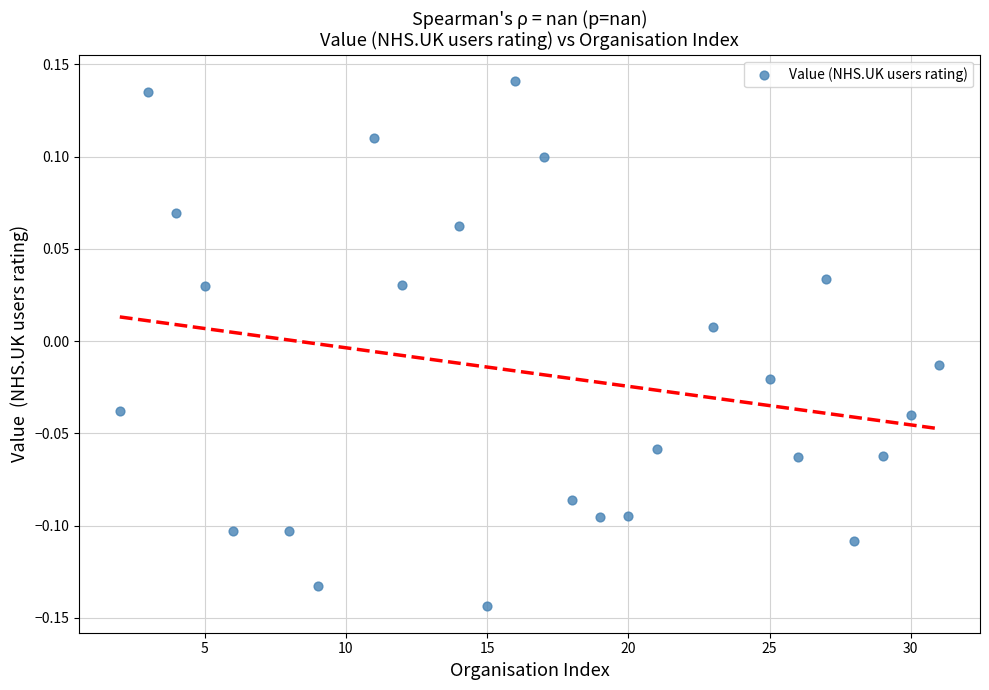

What is the range of Y values (max minus min)?

0.3